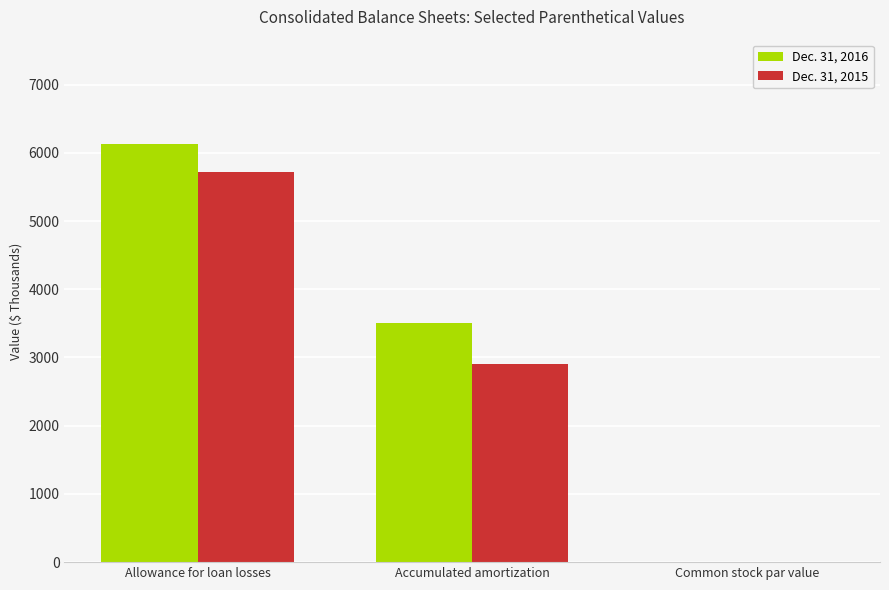

What is the sum of all Dec. 31, 2015 values?

8626.1